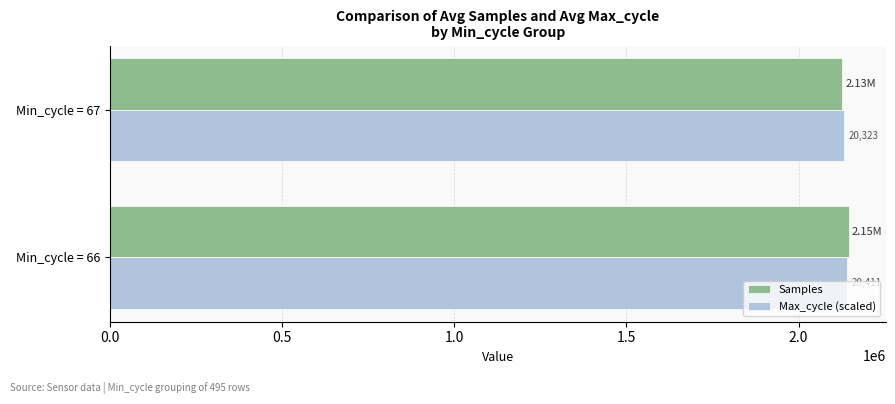

What are all the series names shown in the legend?

Samples, Max_cycle (scaled)